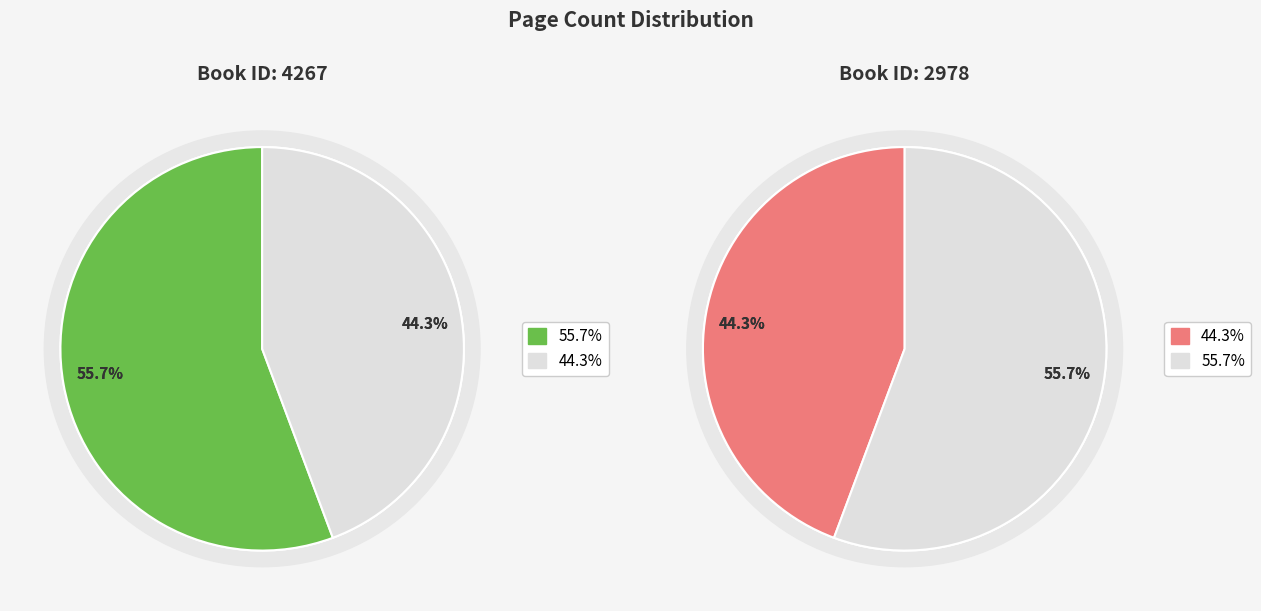

Approximately how many times larger is the value at 4267 compared to 2978?

1.3